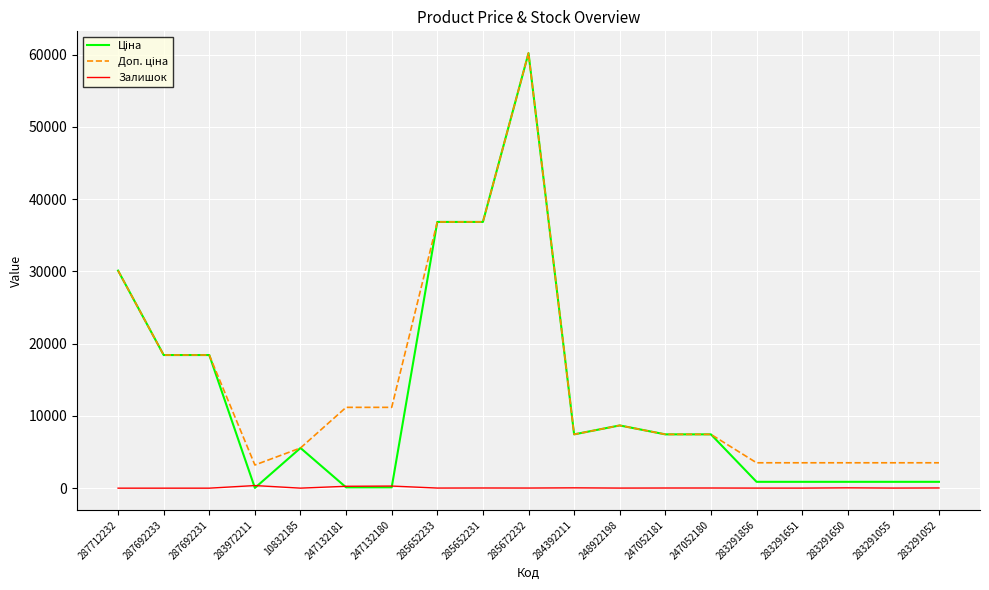

At which category is the sum across all series the highest?

285672232